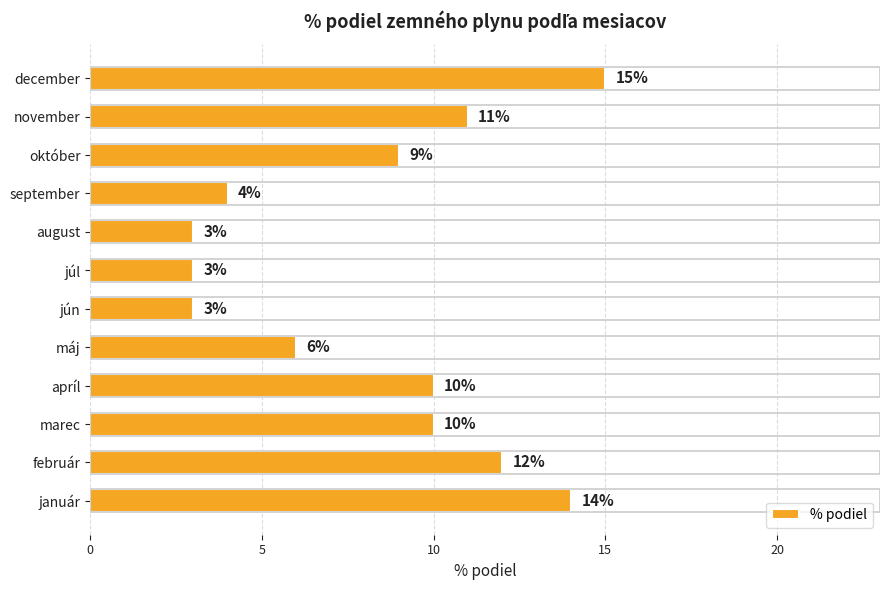

What is the change in value from október to november?

+2